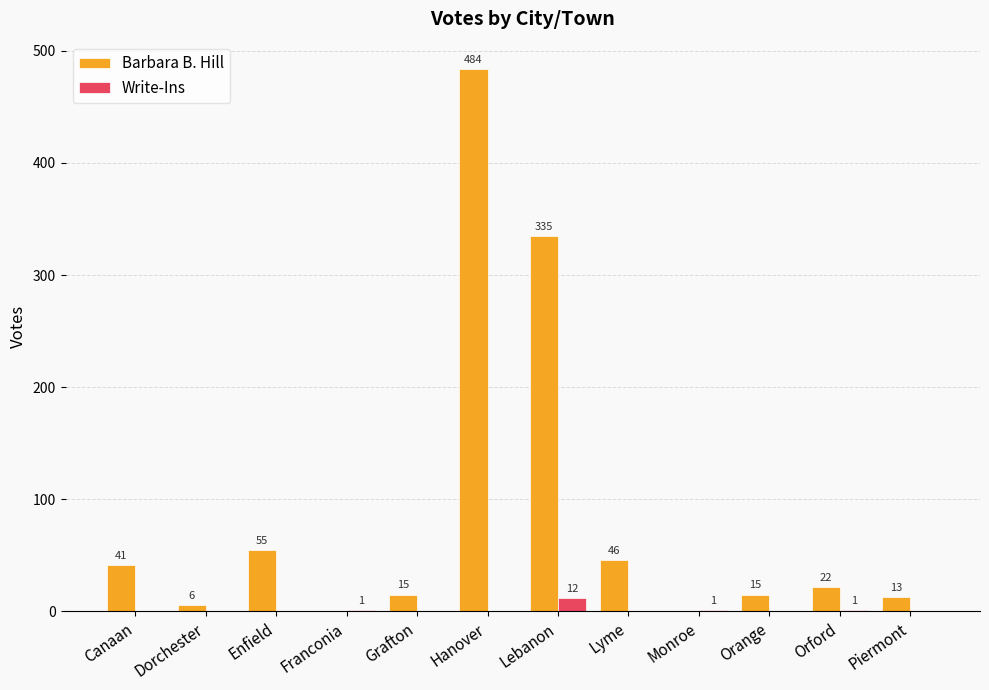

Which series has the largest total across all categories?

Barbara B. Hill